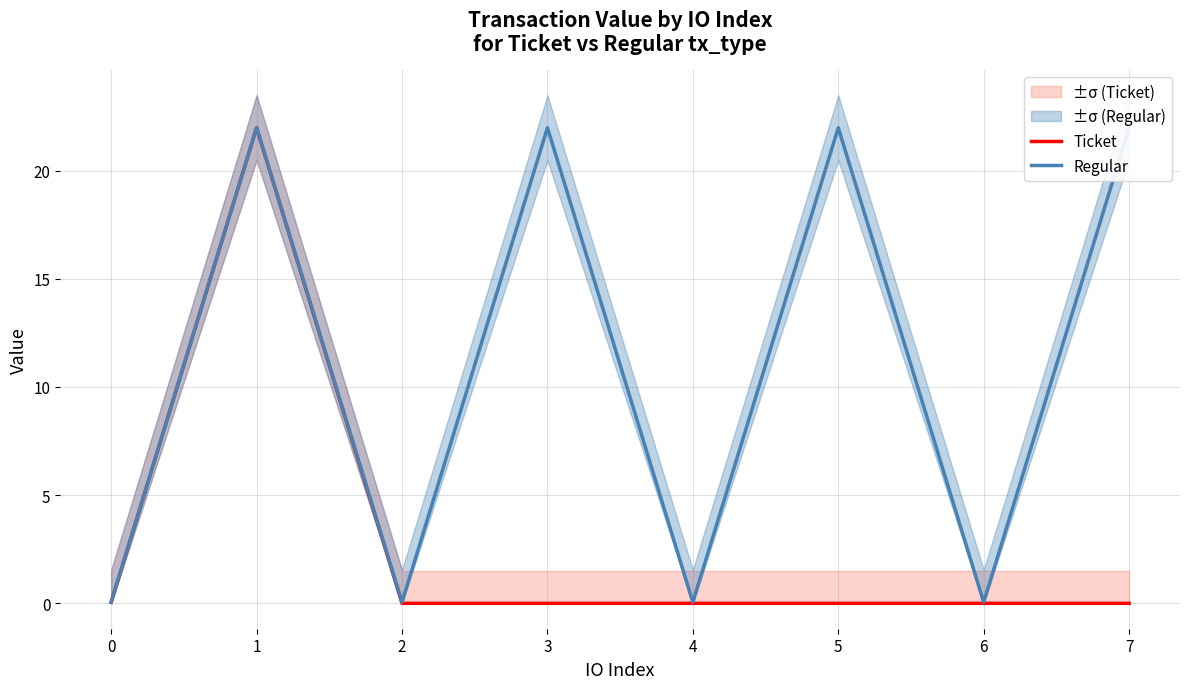

What is the value of the Regular point at the 6th from the left?

22.0